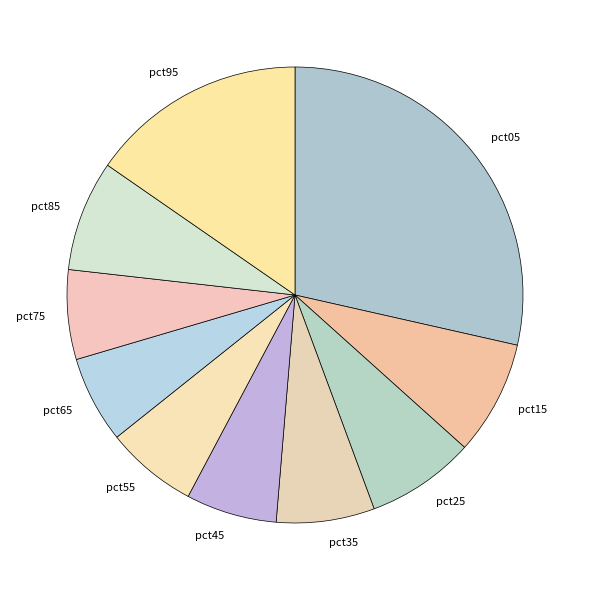

Which slice is the largest?

pct05